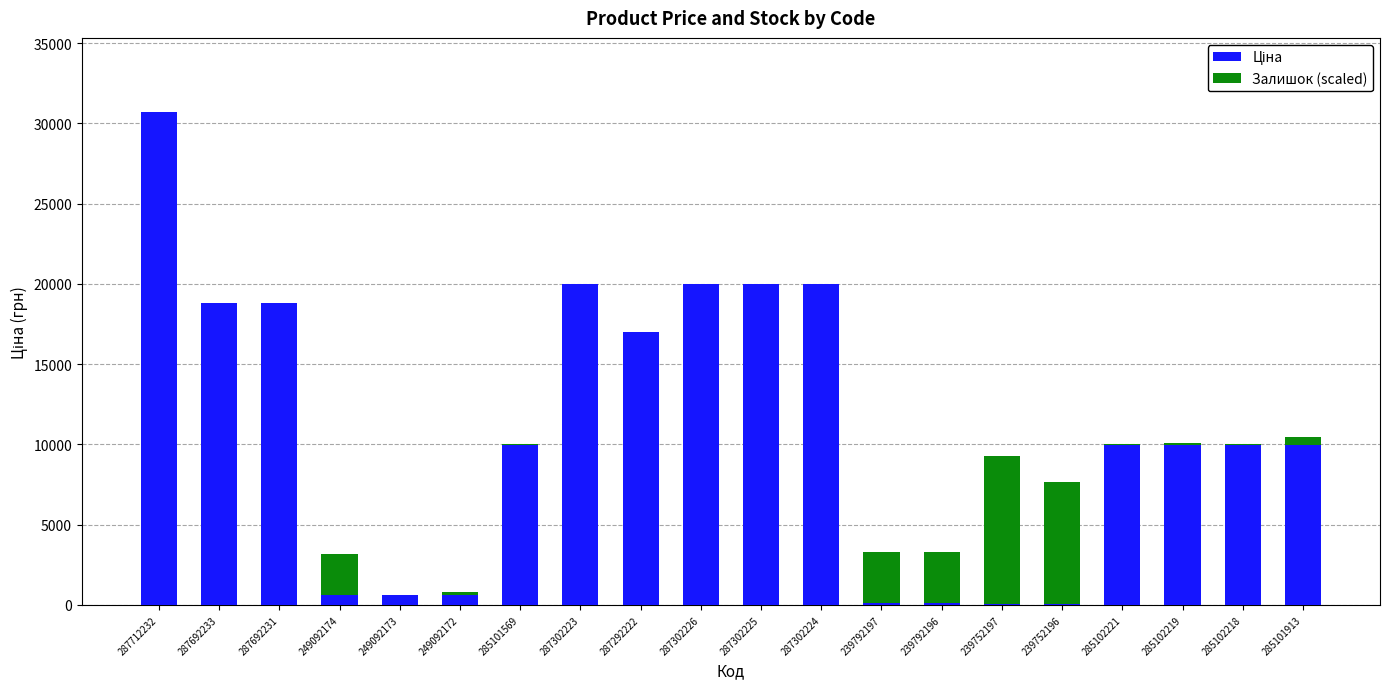

At which category is the sum across all series the highest?

287712232